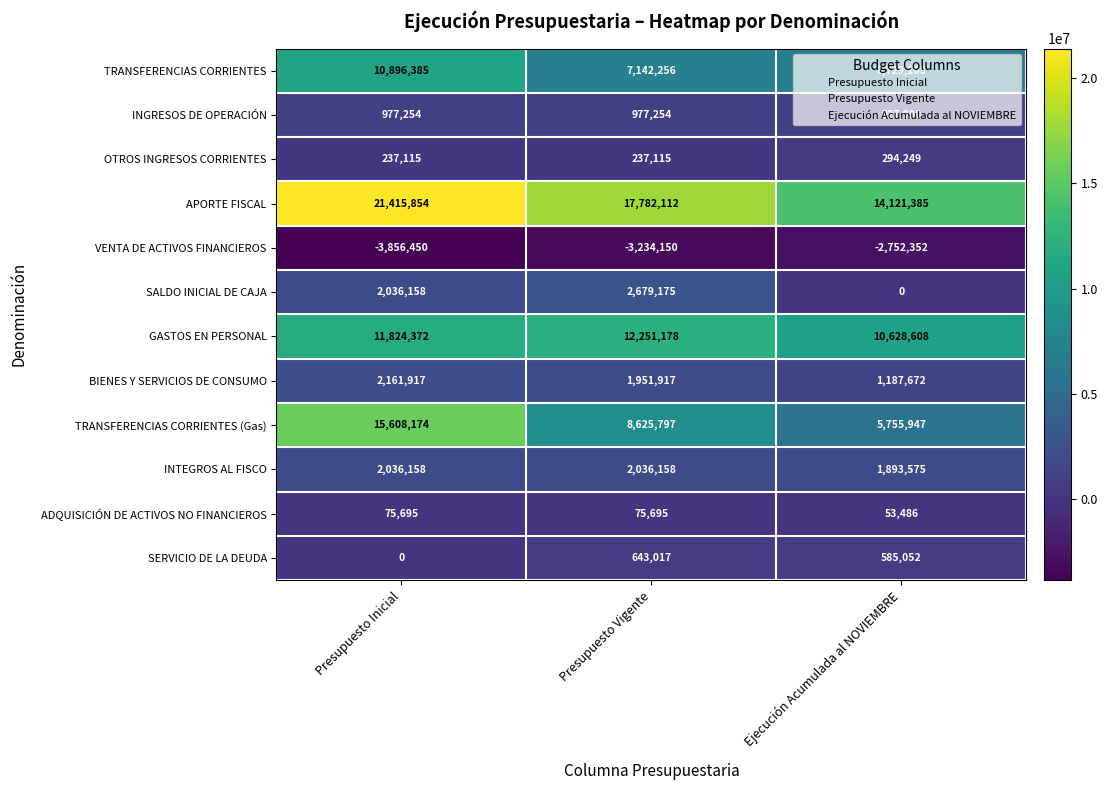

Is the value of BIENES Y SERVICIOS DE CONSUMO at Presupuesto Vigente greater than the value of INTEGROS AL FISCO at Presupuesto Inicial?

No